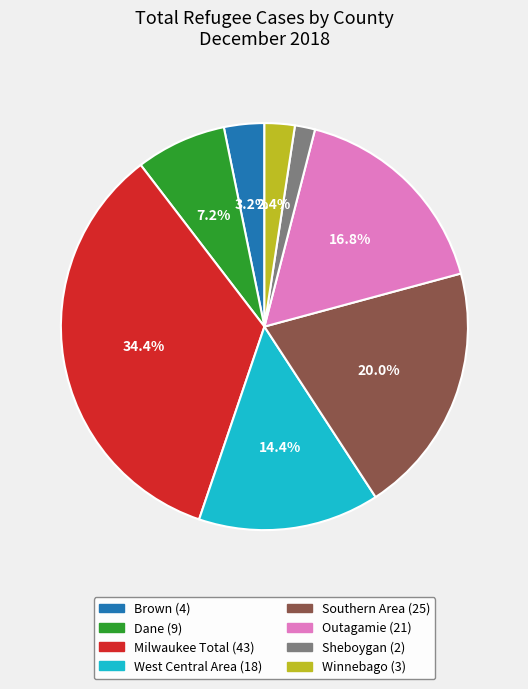

To the nearest percent, what is the difference between the Winnebago and Sheboygan slice percentages?

1%